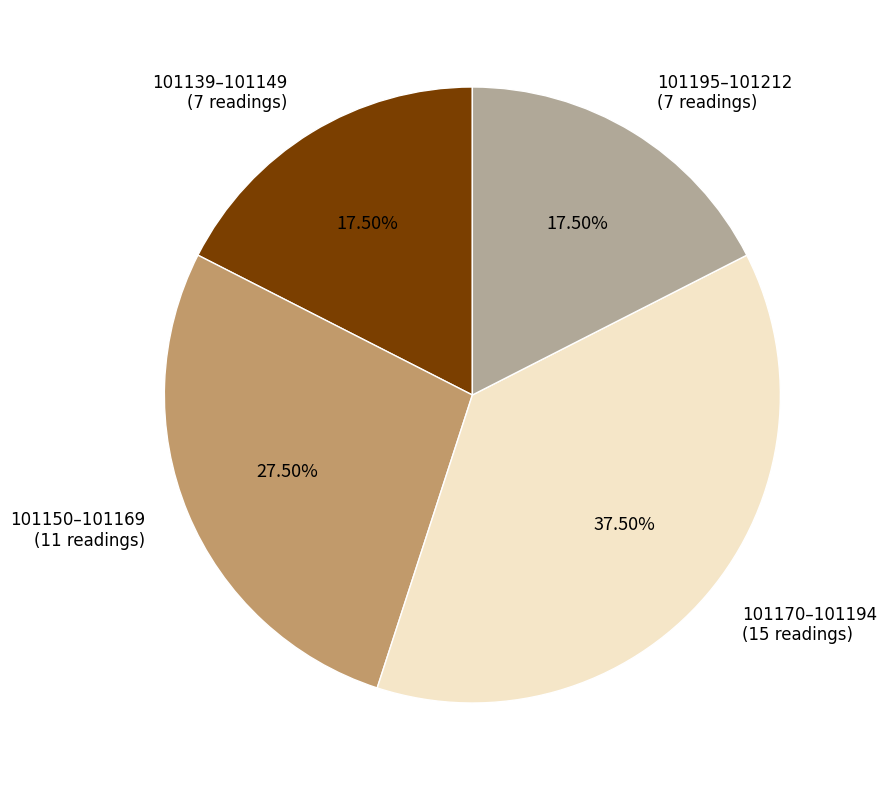

Between 101139–101149 (7 readings) and 101150–101169 (11 readings), which is larger?

101150–101169 (11 readings)